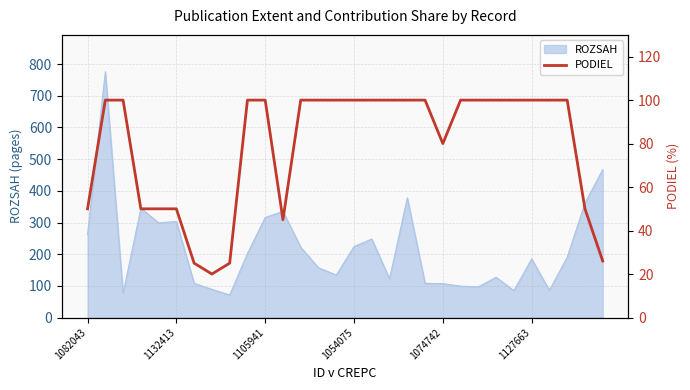

The value at 22 is 100. True or false?

True